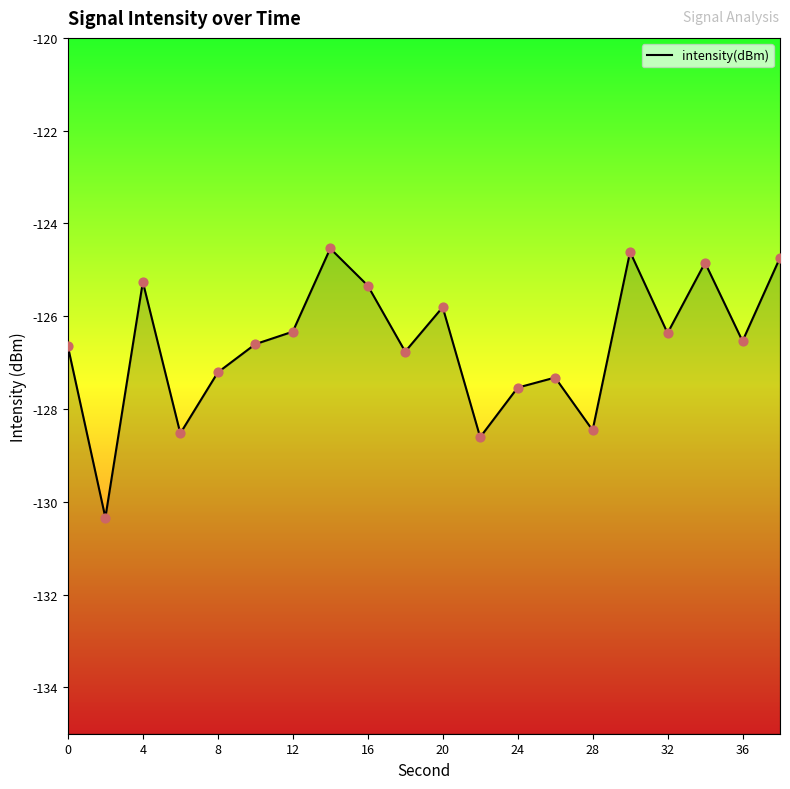

What is the change in value from 10 to 14?

+2.1